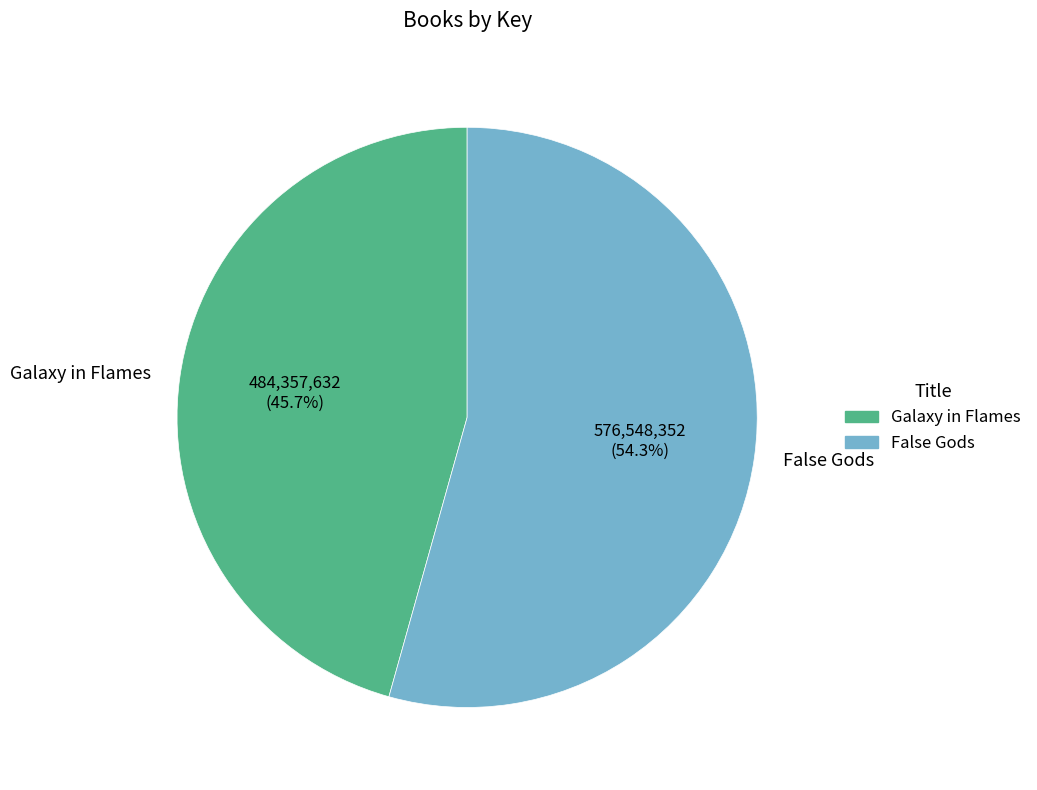

How many segments does this pie chart have?

2